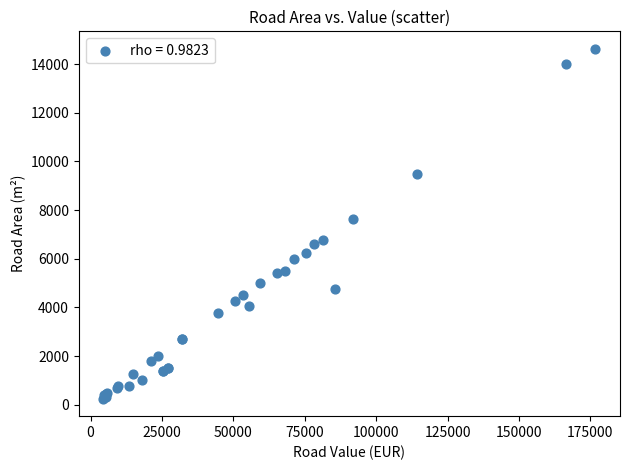

What Y value in the scatter plot is closest to 7437?

7650.0